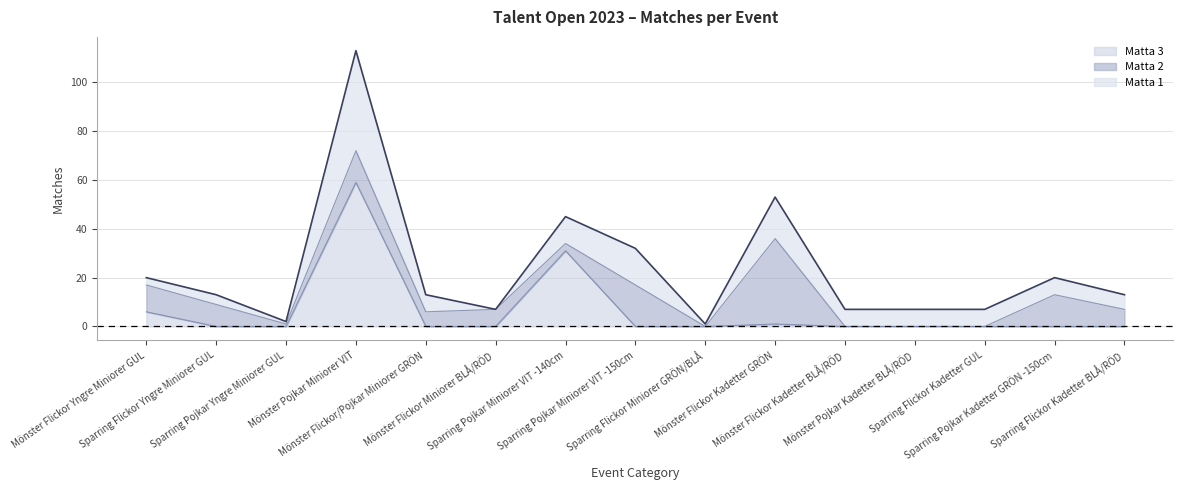

At which category does the chart reach its minimum across all series?

Mönster Flickor Miniorer BLÅ/RÖD